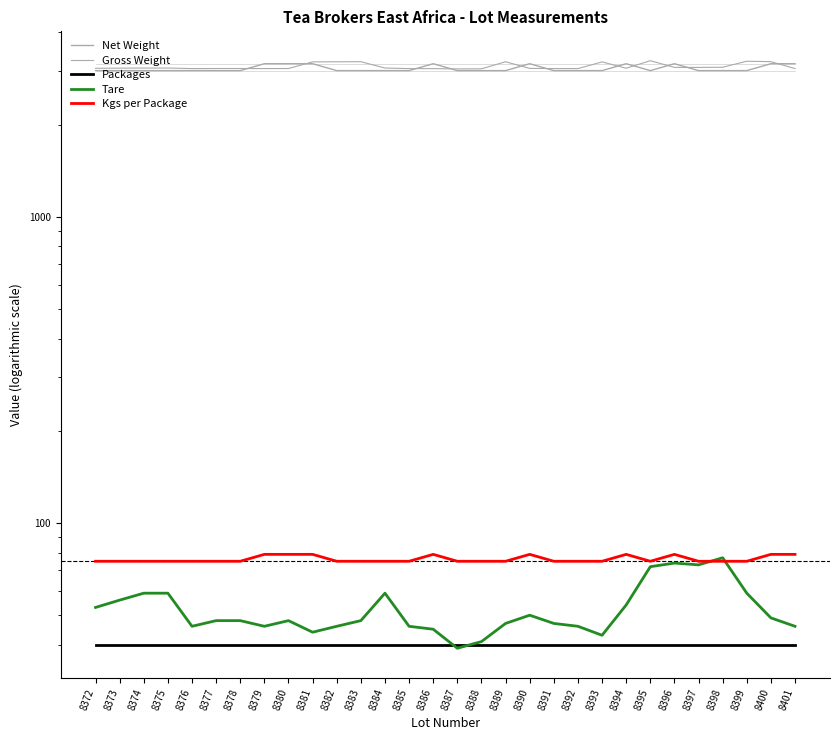

What is the greatest value displayed?

3232